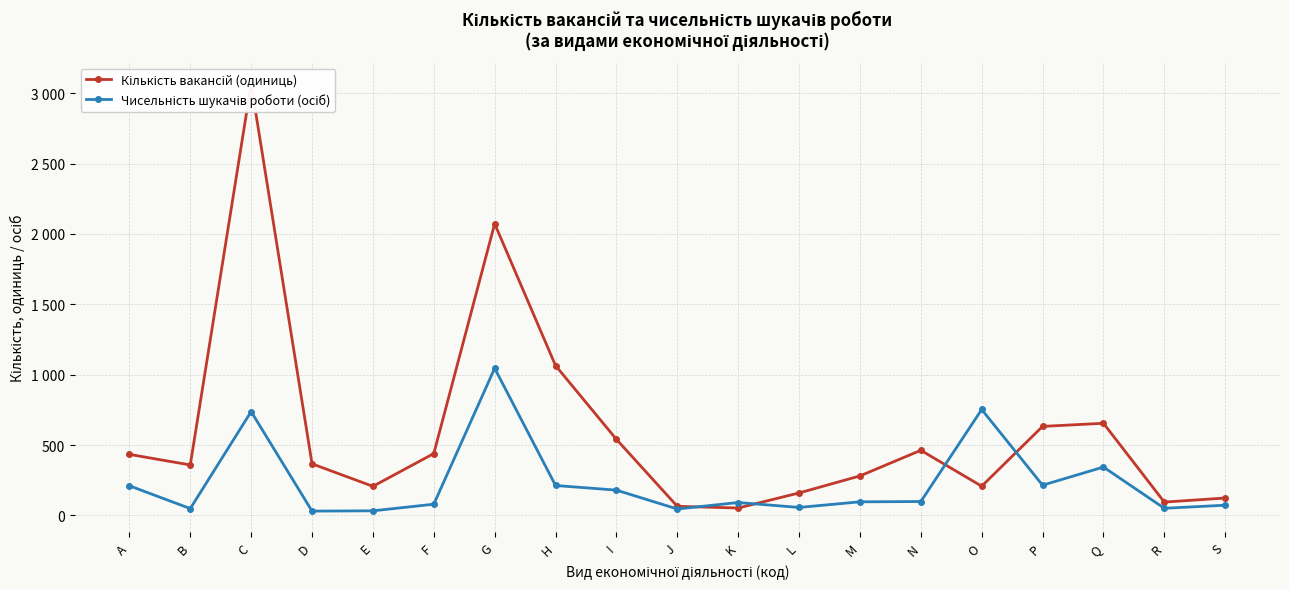

How many data points in Кількість вакансій (одиниць) are above 367?

9